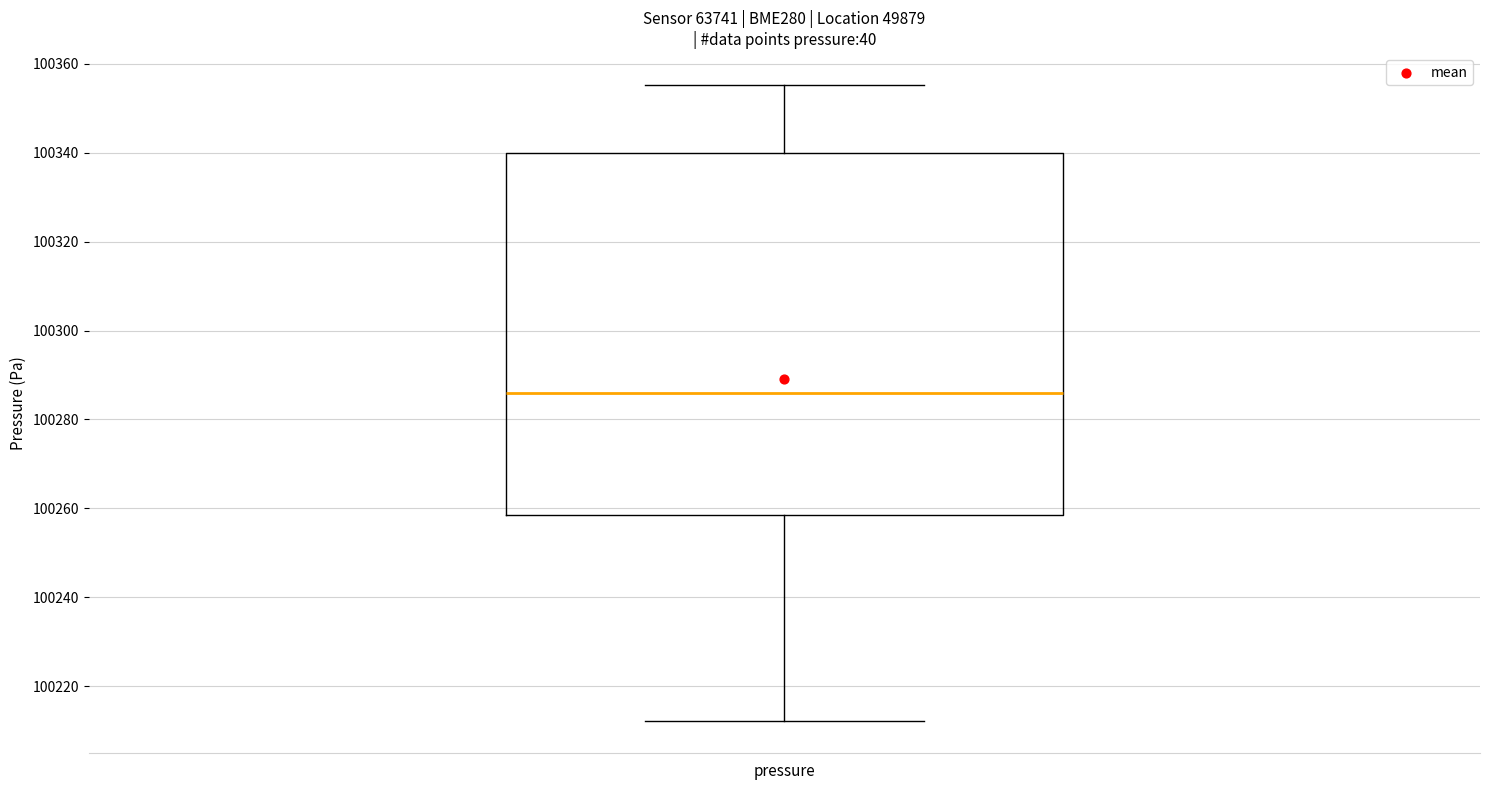

Read this box plot against the y-axis: the position of the median line, the range covered by the box, and the ends of both whiskers. The values are not printed on the chart, so give them approximately, as read against the axis.

median 100286, box 100258 to 100340, whiskers 100212 to 100356